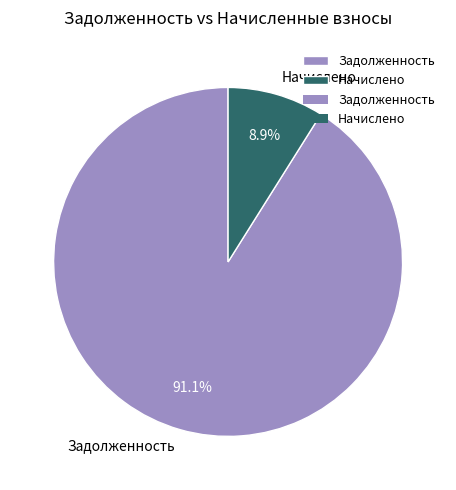

What is the ratio of the value at Задолженность to the value at Начислено?

10.2